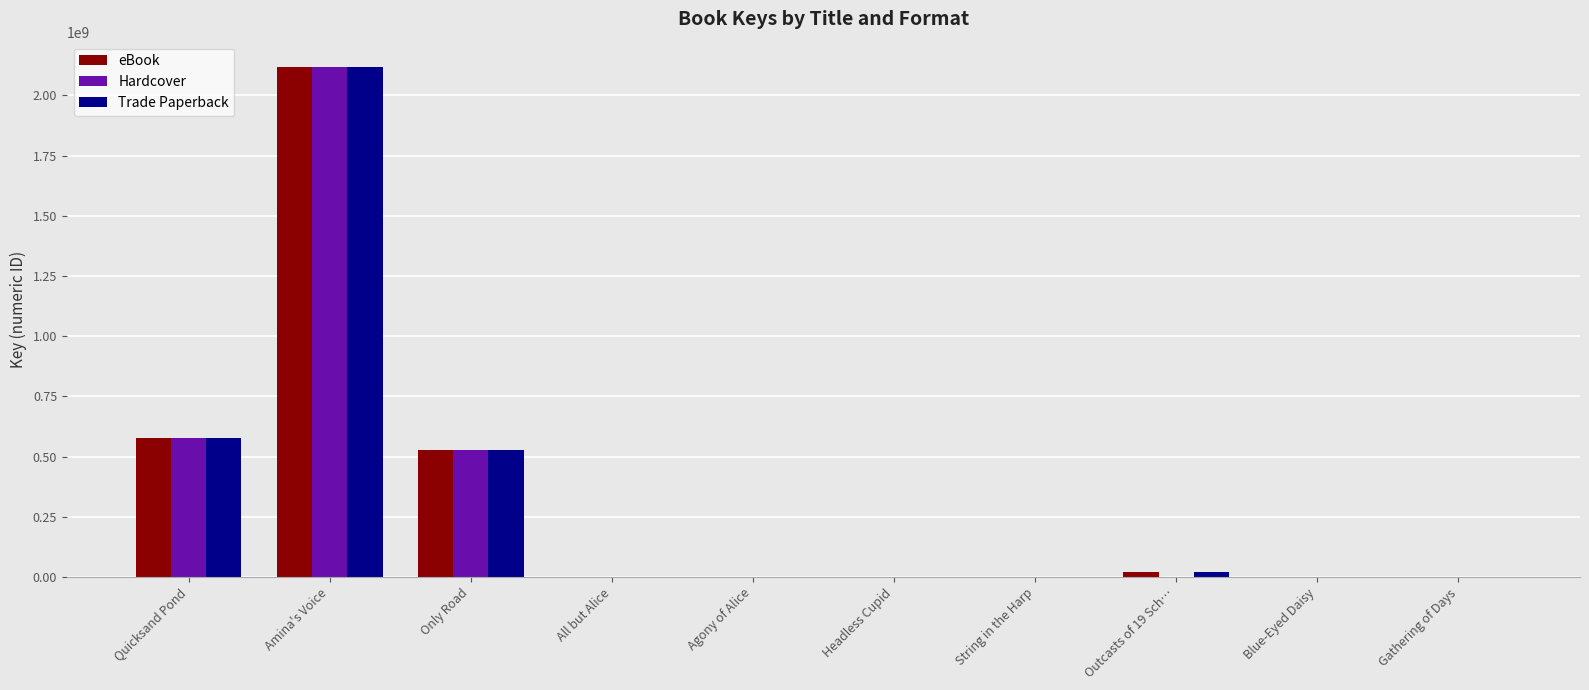

What are all the series names shown in the legend?

eBook, Hardcover, Trade Paperback